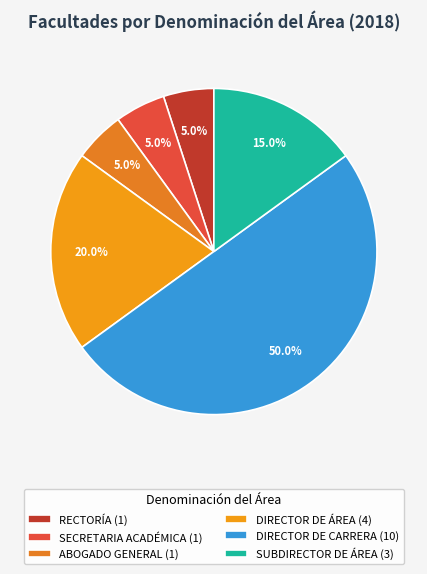

The DIRECTOR DE CARRERA slice represents 36% of the pie. True or false?

False